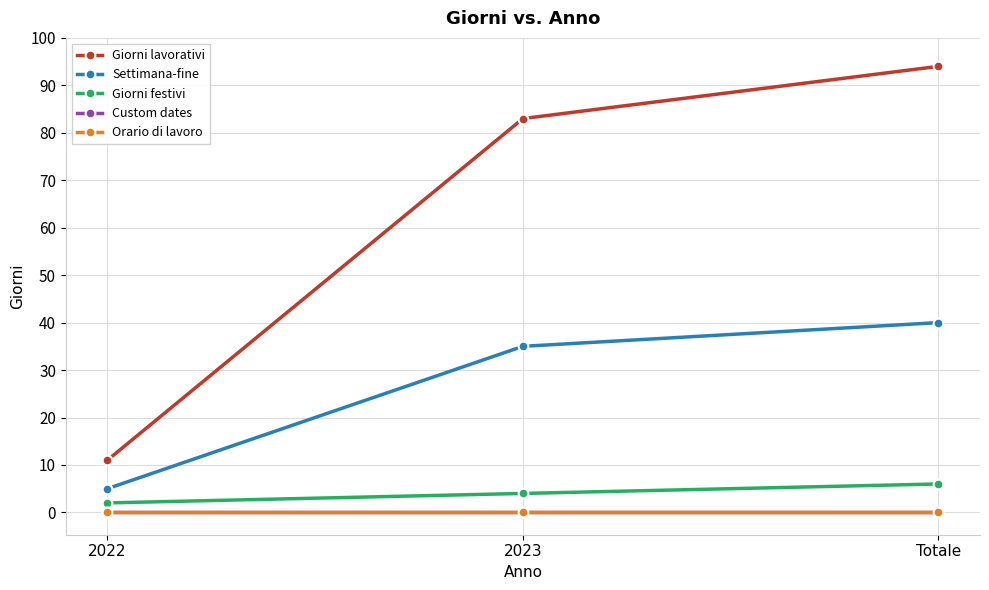

What is the sum of the Giorni lavorativi values at 2023 and 2022?

94